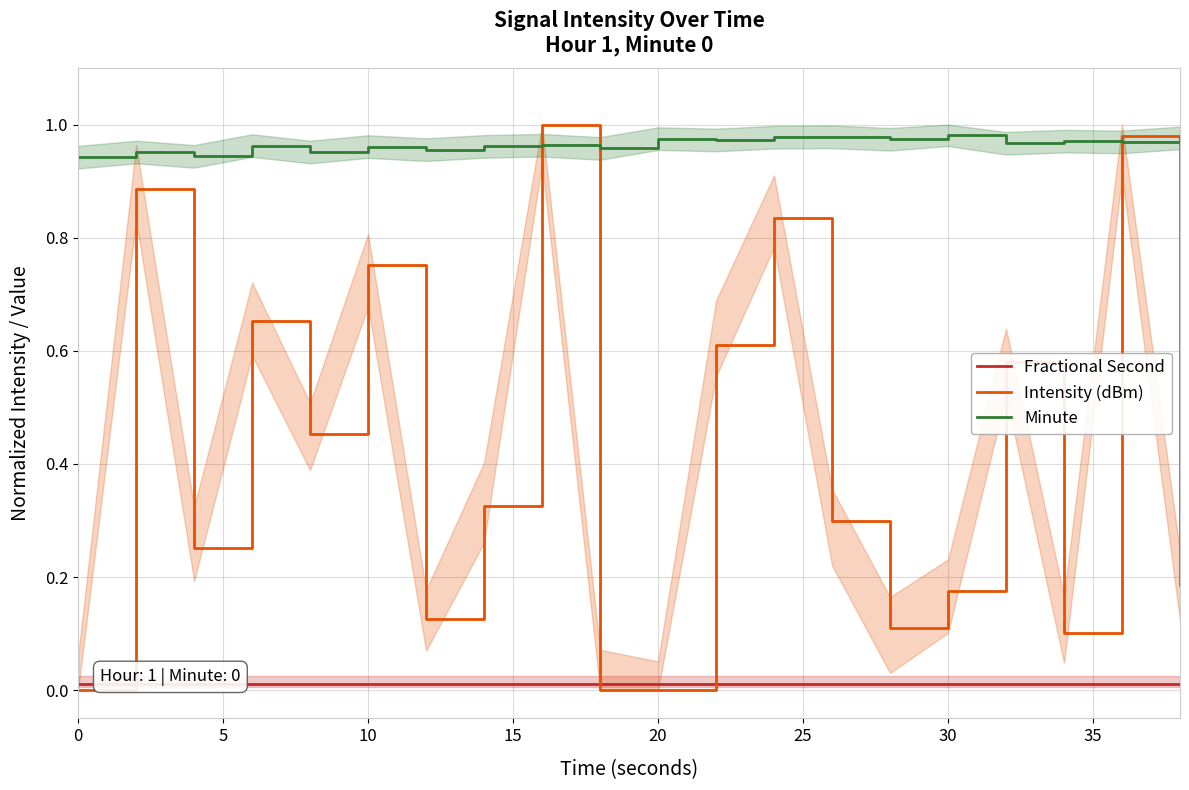

What is the total value across all series at 10?

1.2